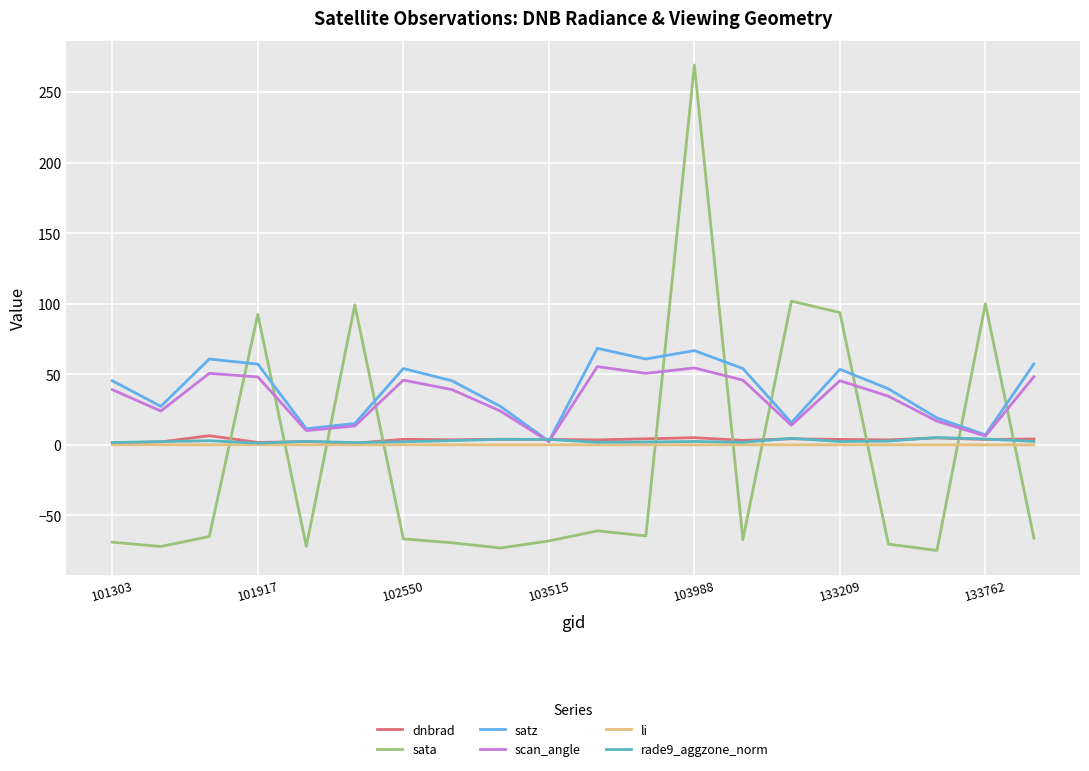

What is the lowest value of the sata series?

-74.8